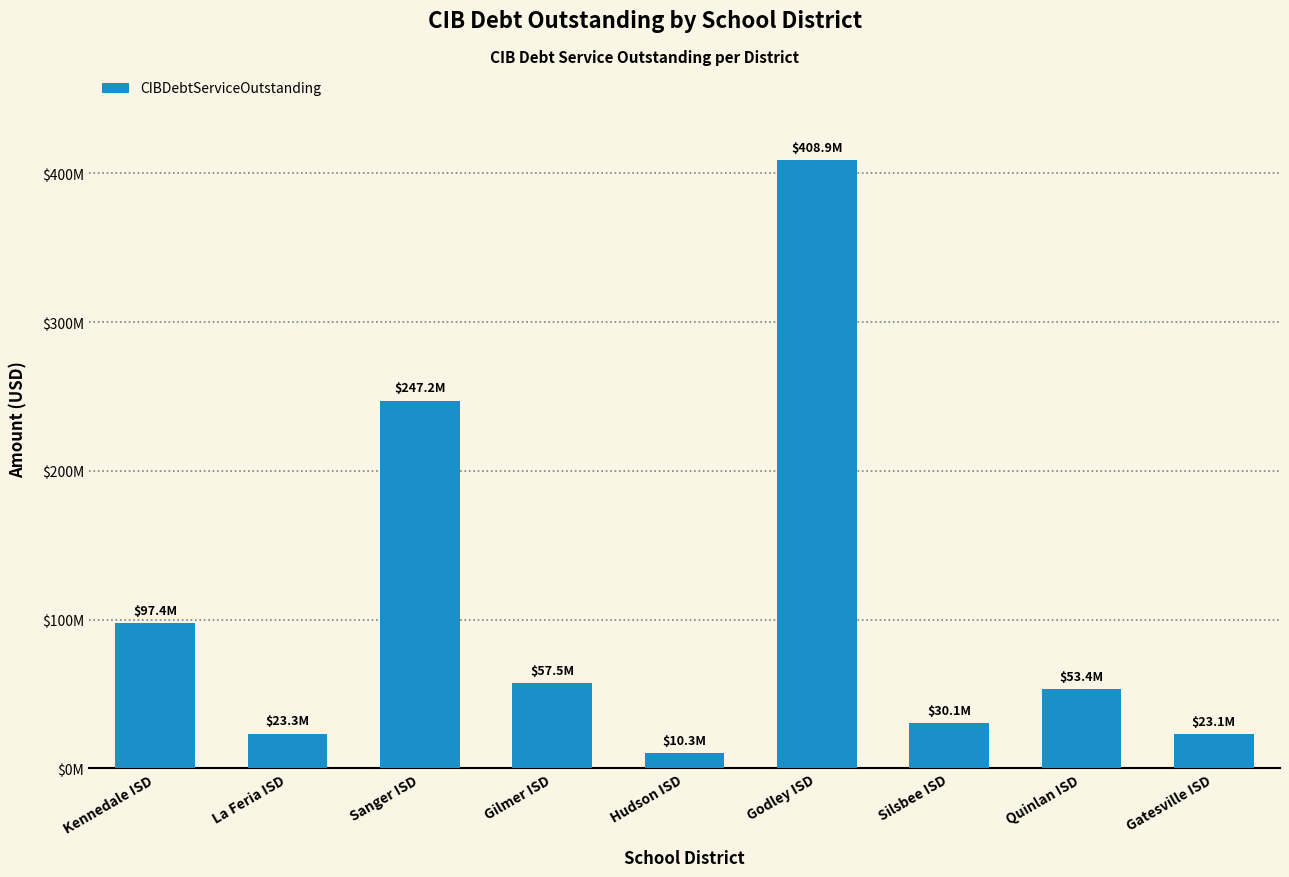

Are the bars horizontal?

No